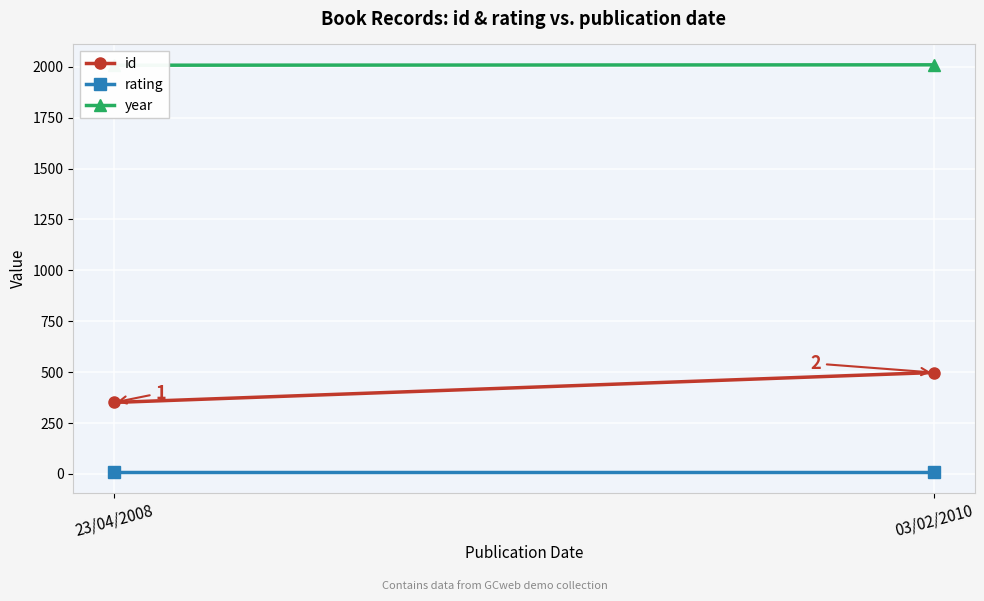

At which label does year reach its peak?

03/02/2010